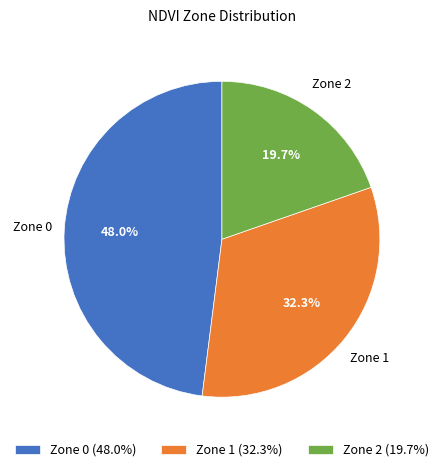

Is Zone 1 the majority of the pie?

No